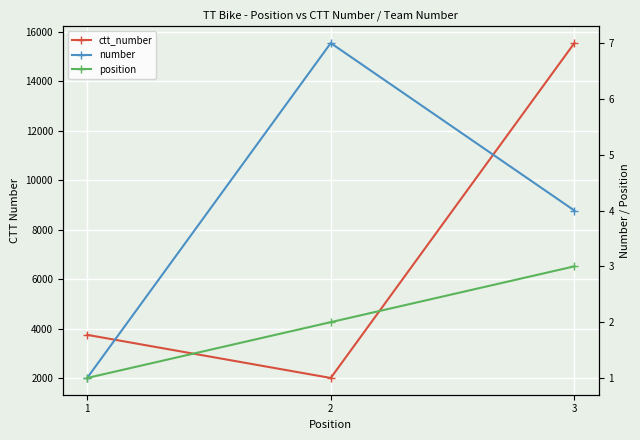

Which series changed the most between 1 and 2?

ctt_number